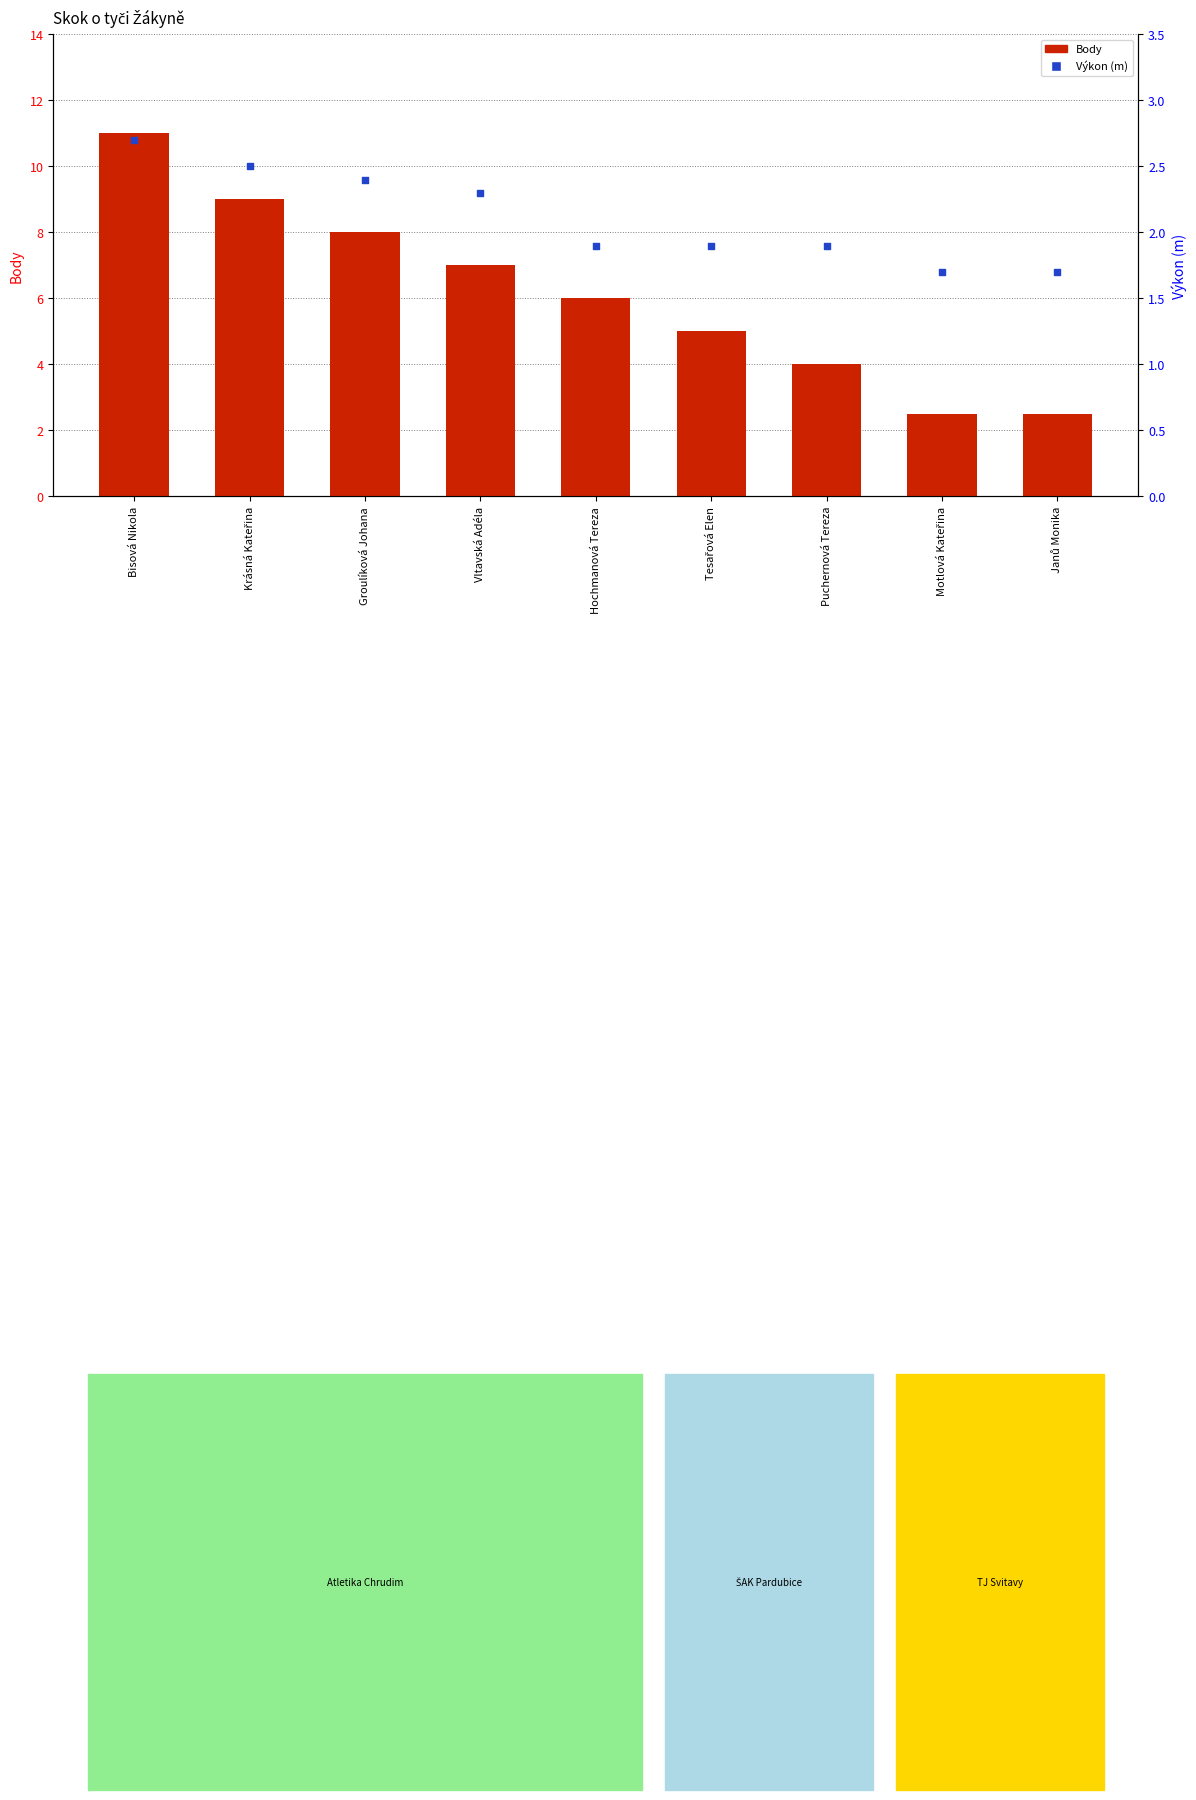

What are all the series names shown in the legend?

Body, Výkon (m)